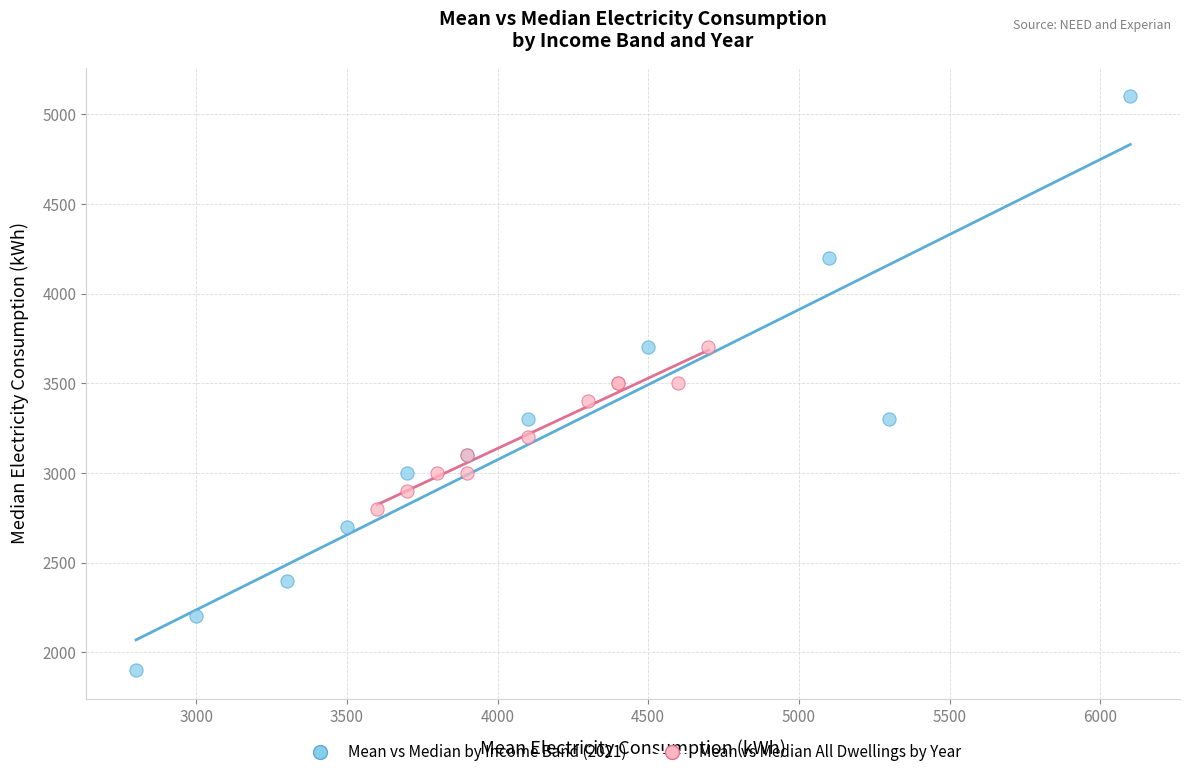

Which series contains the highest Y value?

Mean vs Median by Income Band (2021)